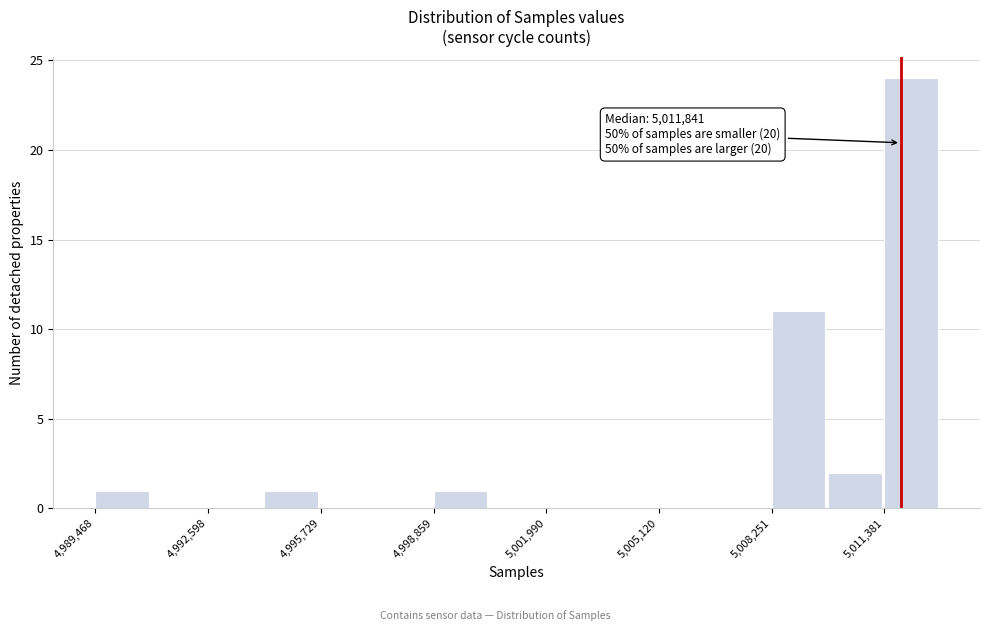

Read against the x-axis, roughly where is the centre of the tallest bar?

5012000